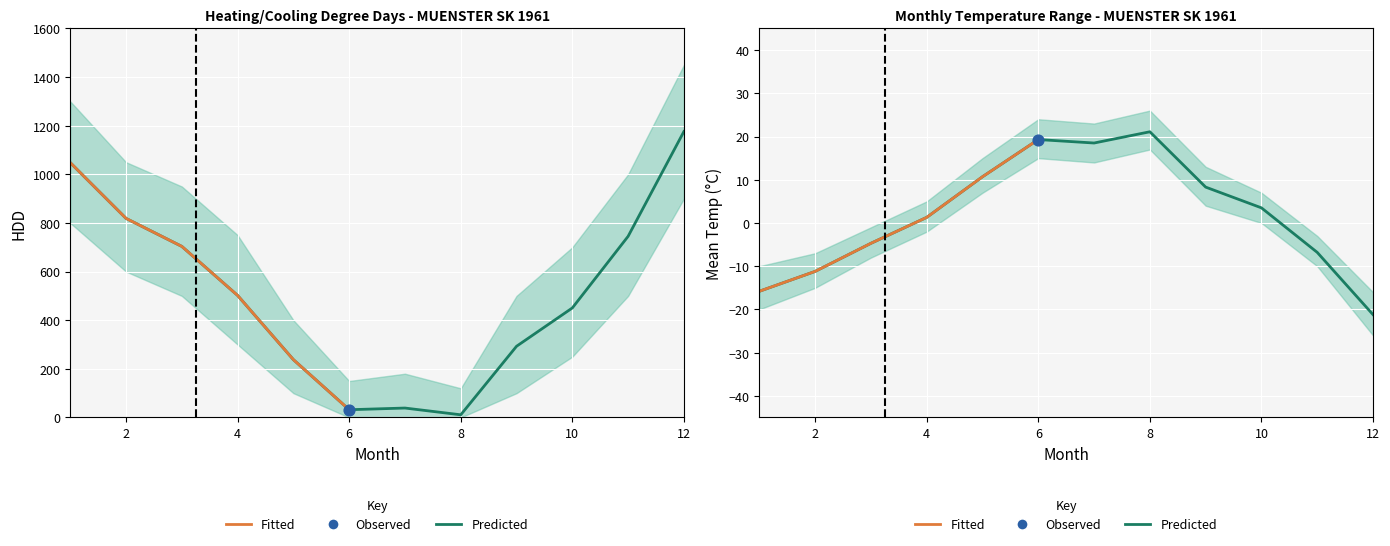

Between 6 and 2, which is larger?

2